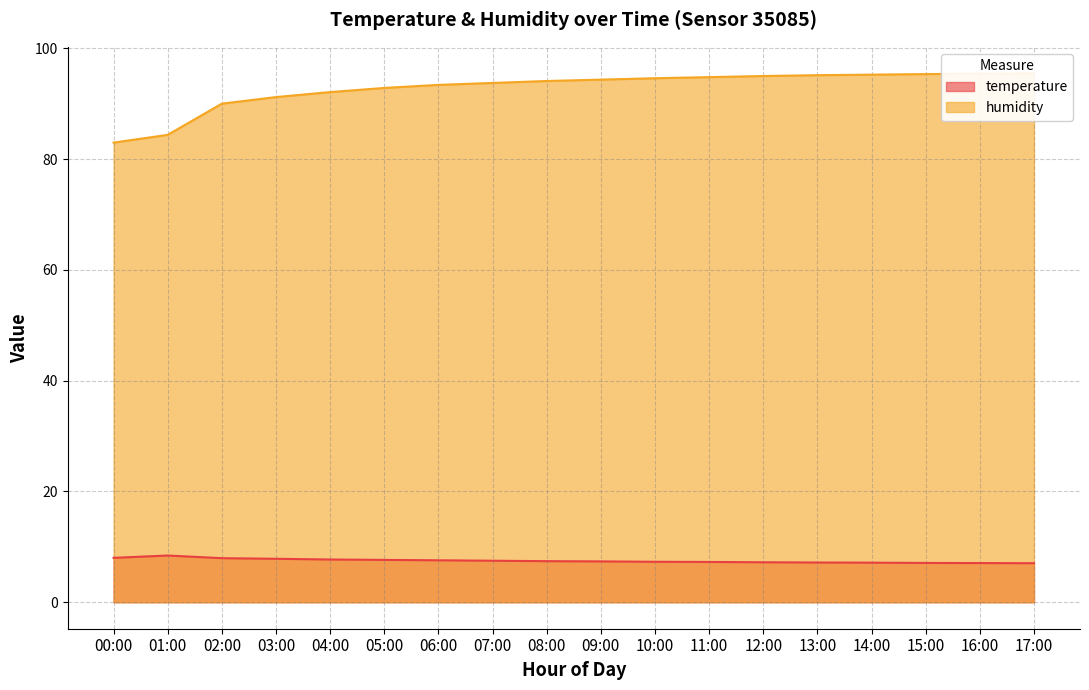

Count the number of data series in this chart.

2